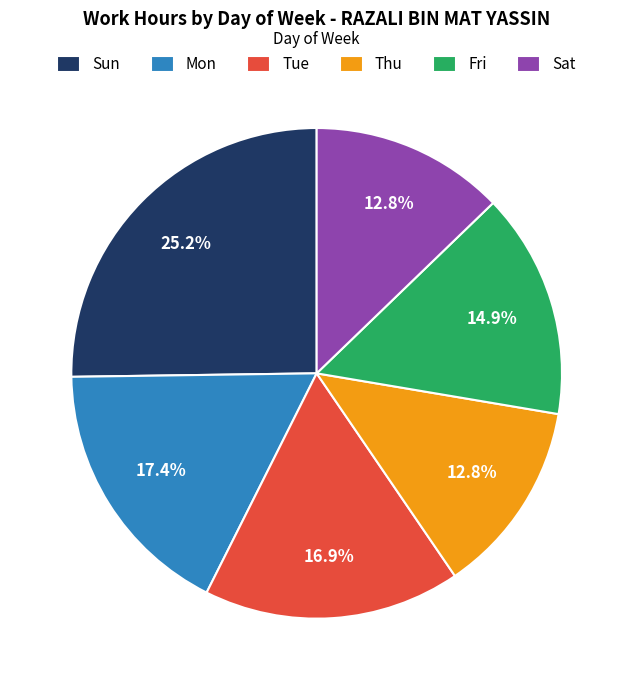

Which slice is the largest?

Sun